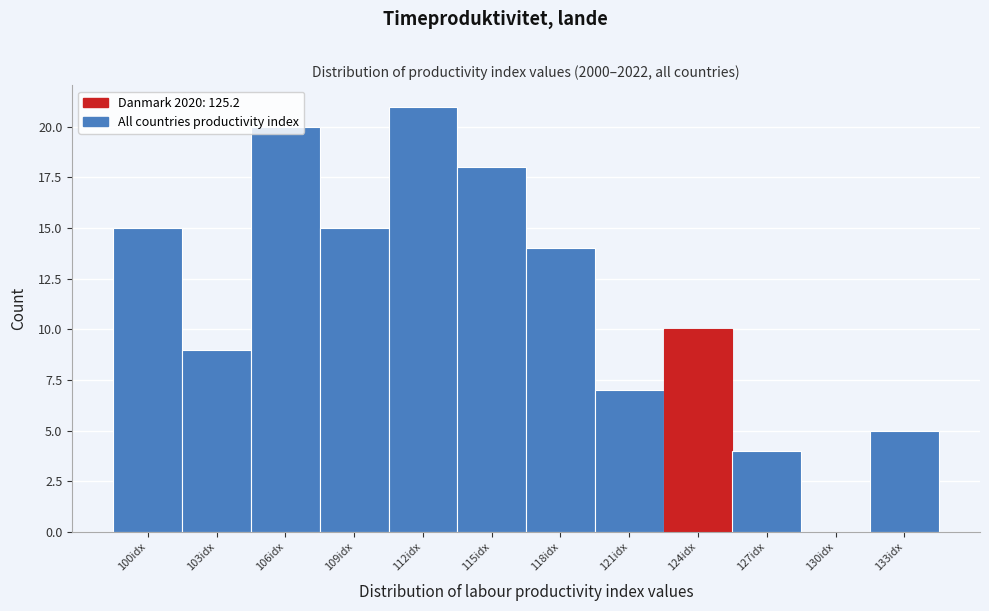

What is the ratio of the value at 127idx to the value at 118idx?

0.3